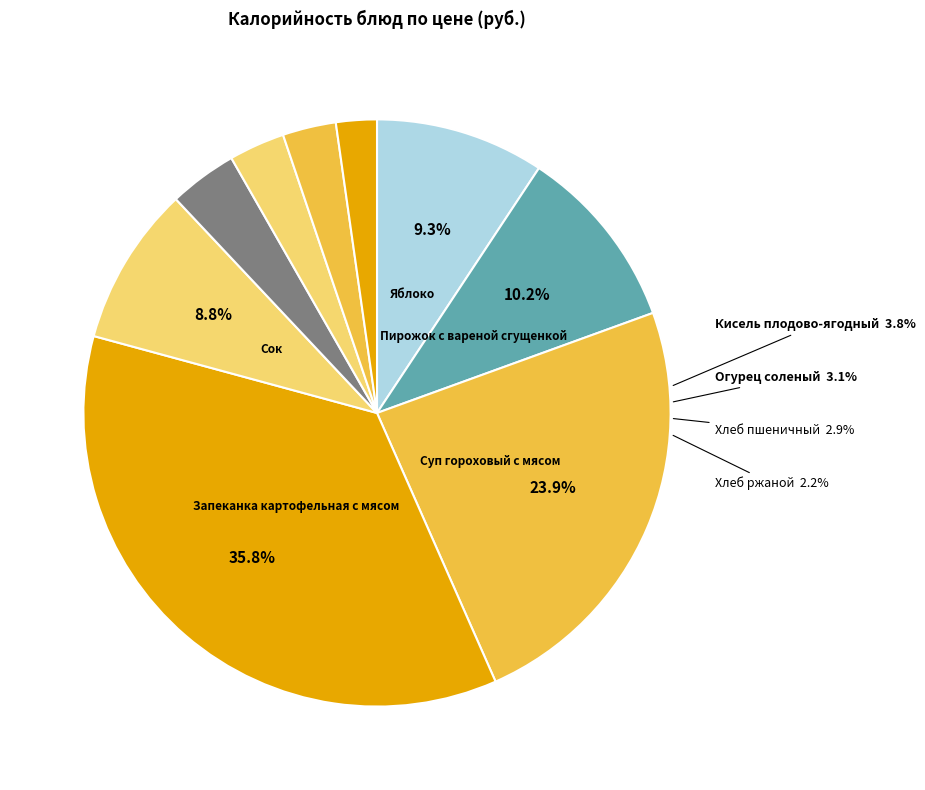

To the nearest percent, what is the combined percentage of Запеканка картофельная с мясом and Суп гороховый с мясом?

60%